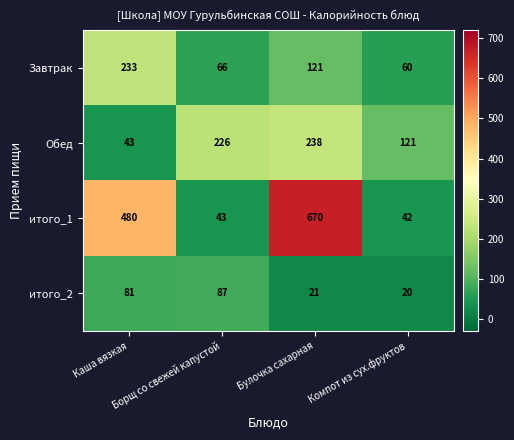

How many categories are shown in the chart?

4